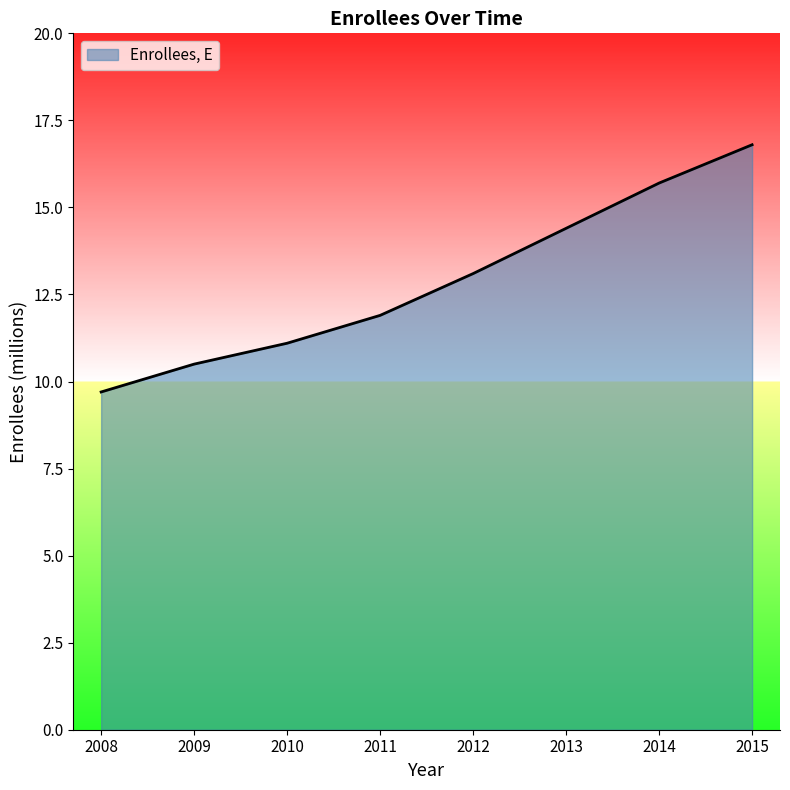

Reading right to left, list all the values displayed in this chart.

16.8	15.7	14.4	13.1	11.9	11.1	10.5	9.7